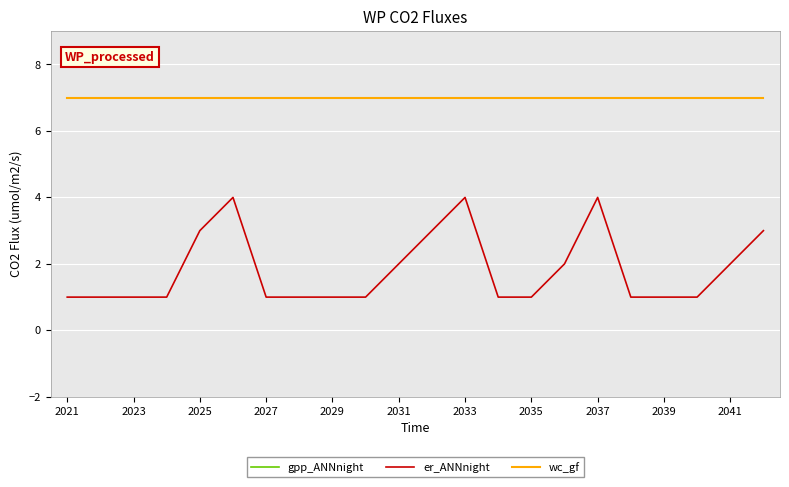

Which series has the largest range (max minus min)?

gpp_ANNnight